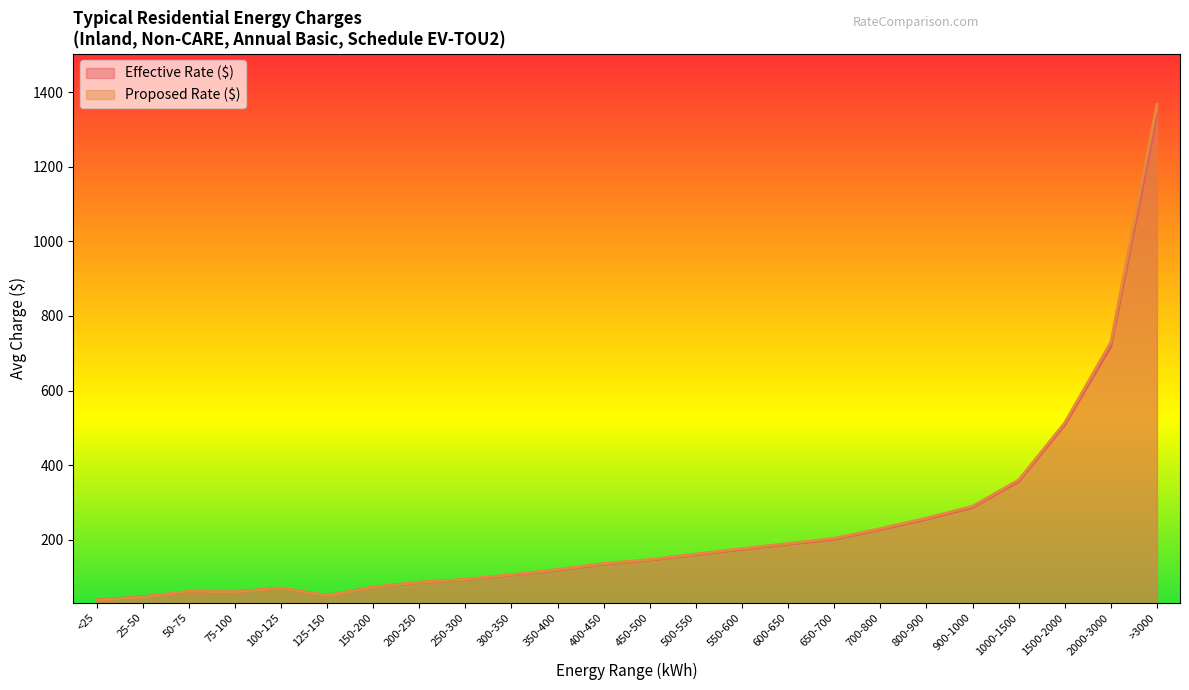

Which series has the largest total across all categories?

Proposed Rate ($)